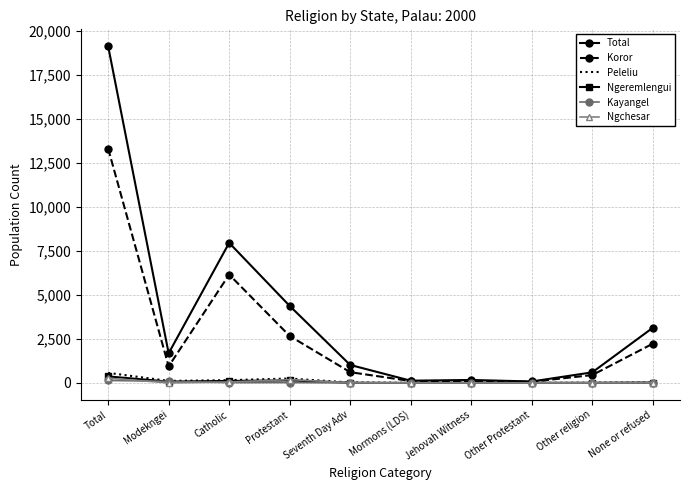

Where is Koror nearest to the value 6689?

Catholic